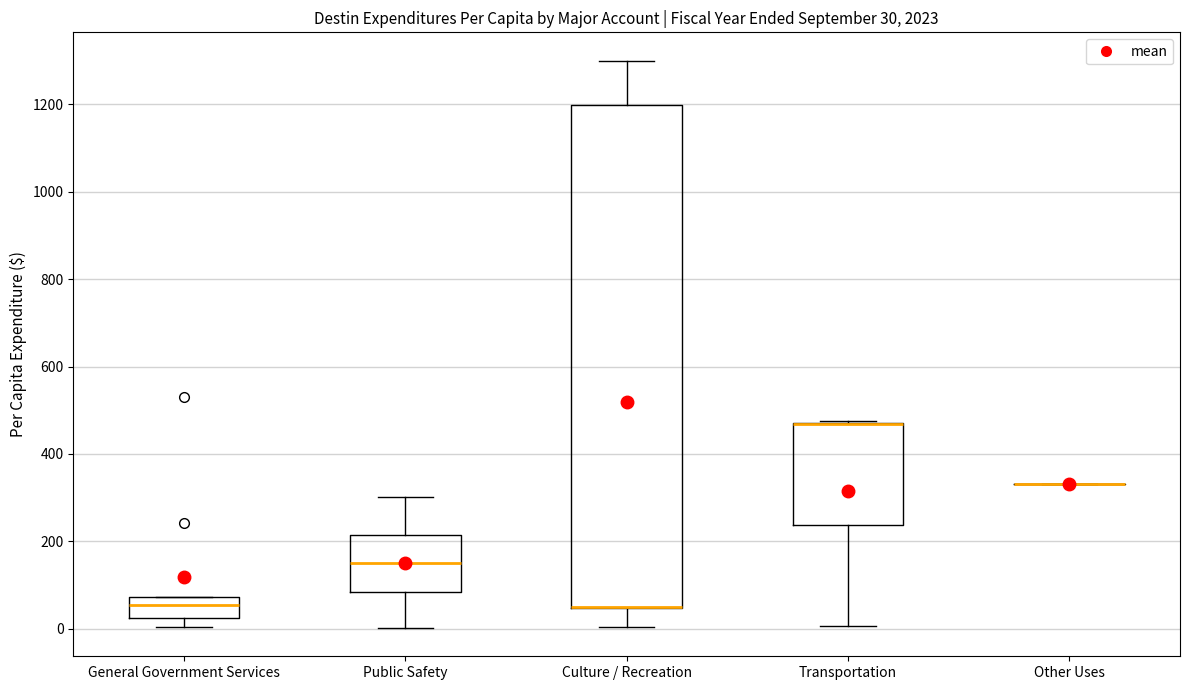

Comparing the boxes themselves (not the whiskers), which one is the tallest?

Culture / Recreation